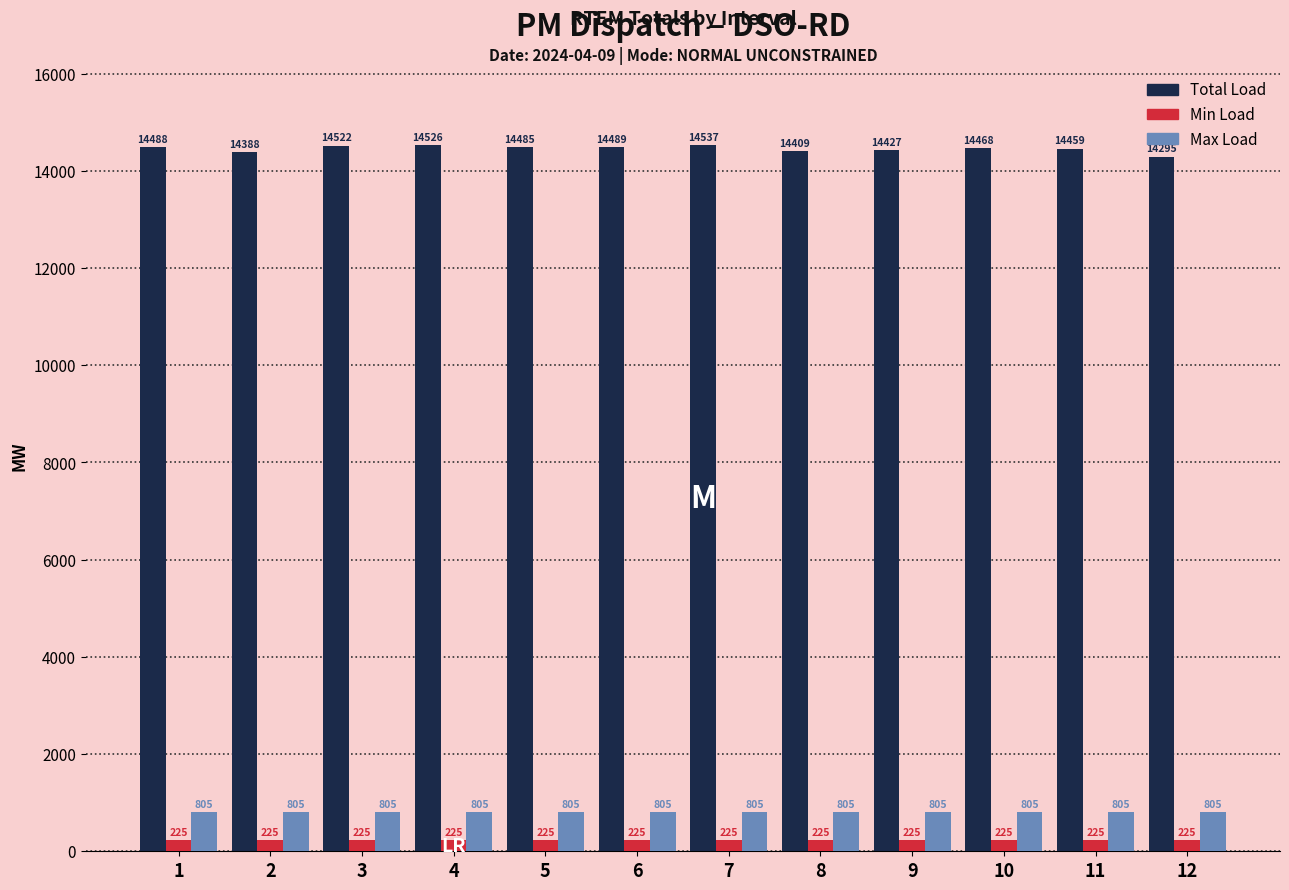

Which series has the largest total across all categories?

Total Load